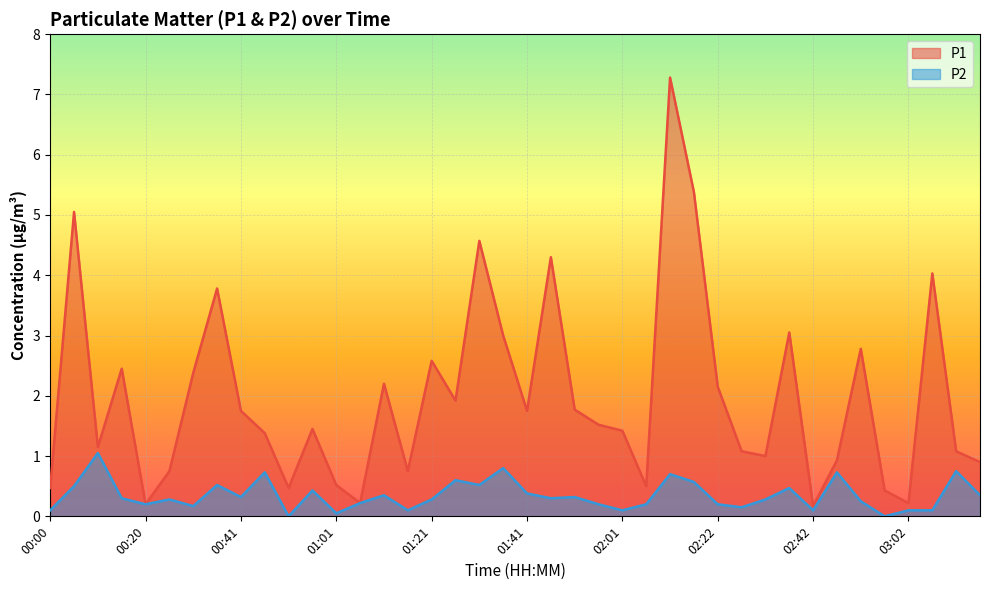

What is the sum of all P2 values?

13.8